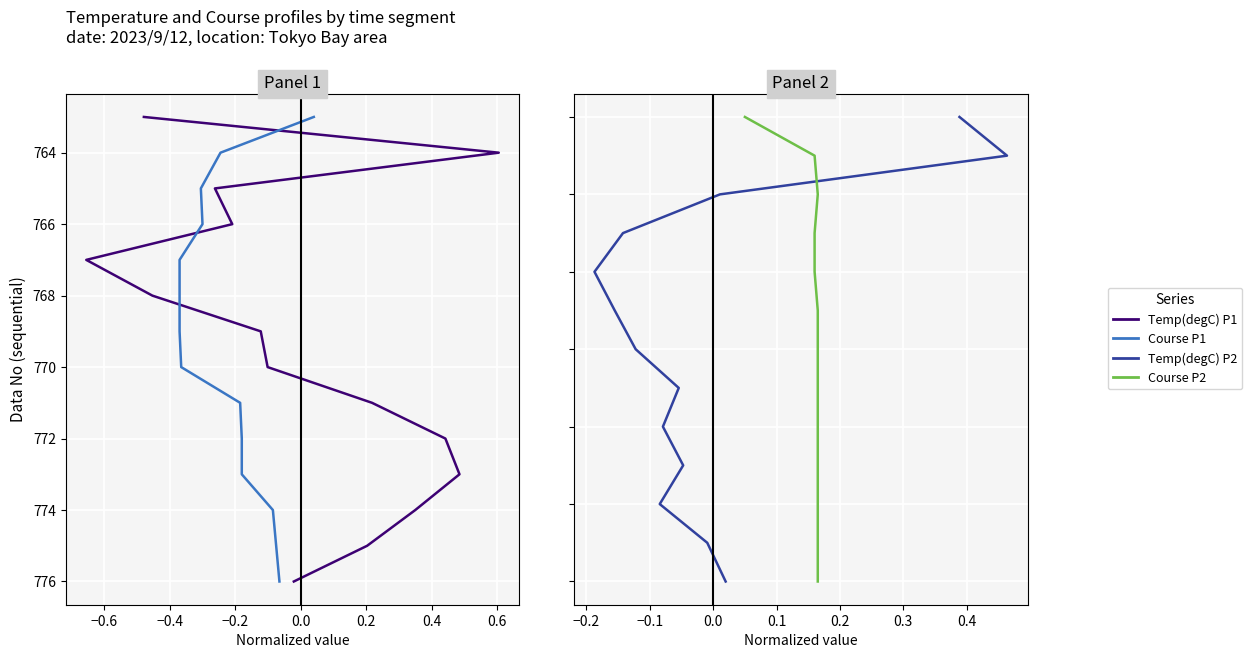

What is the label of the 7th point from the right?

0.4